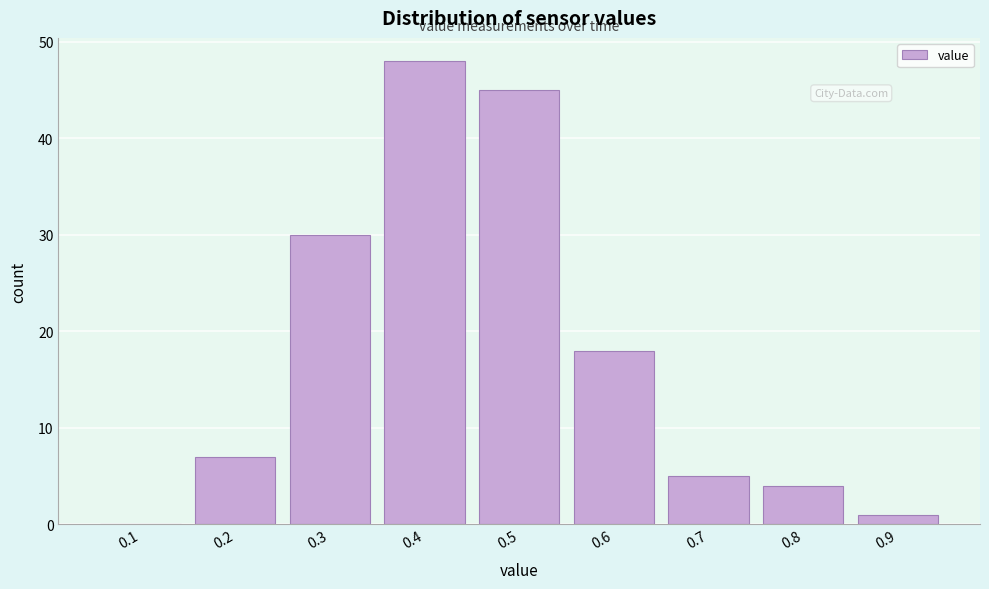

Reading right to left, list all the values displayed in this chart.

0.9=1	0.8=4	0.7=5	0.6=18	0.5=45	0.4=48	0.3=30	0.2=7	0.1=0